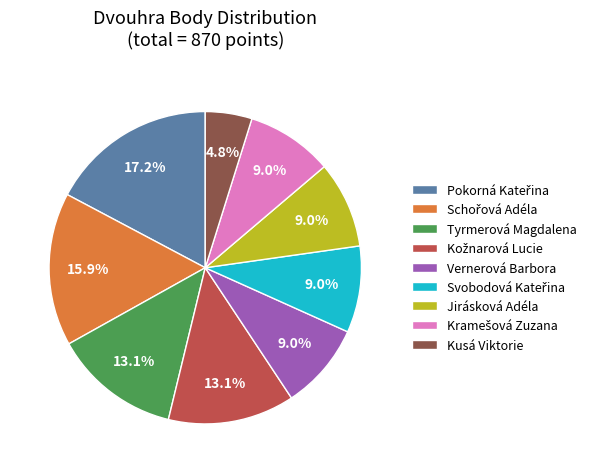

Combined, what portion of the pie is Vernerová Barbora and Tyrmerová Magdalena?

22.1%